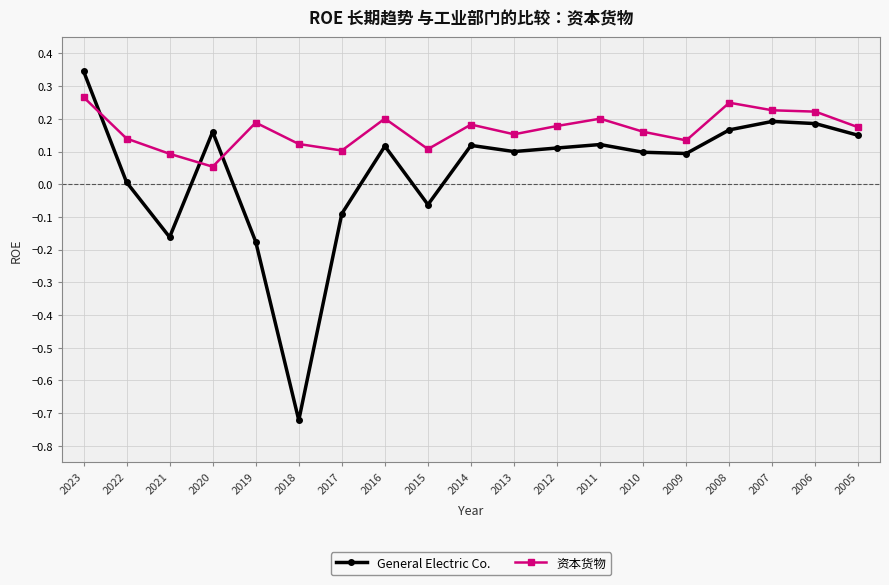

How many values in the General Electric Co. series are below 0?

5